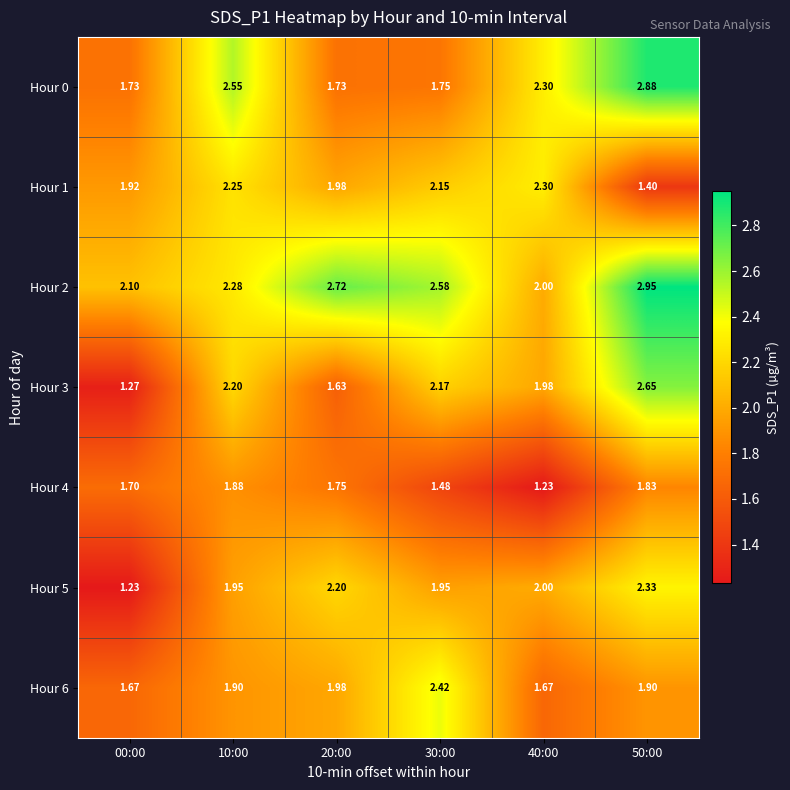

Is the value of Hour 5 at 50:00 greater than the value of Hour 1 at 50:00?

Yes